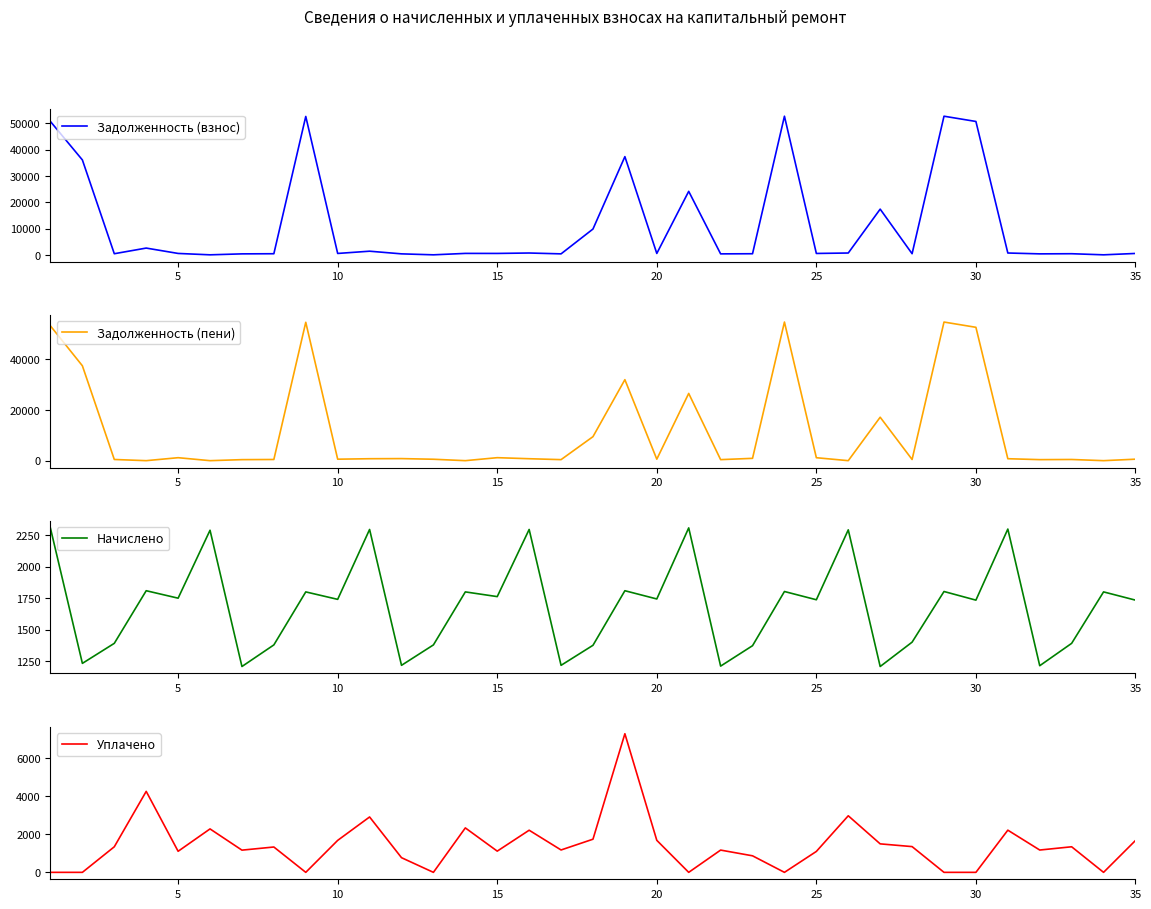

In Начислено, how many points are higher than both neighbors (excluding endpoints)?

13